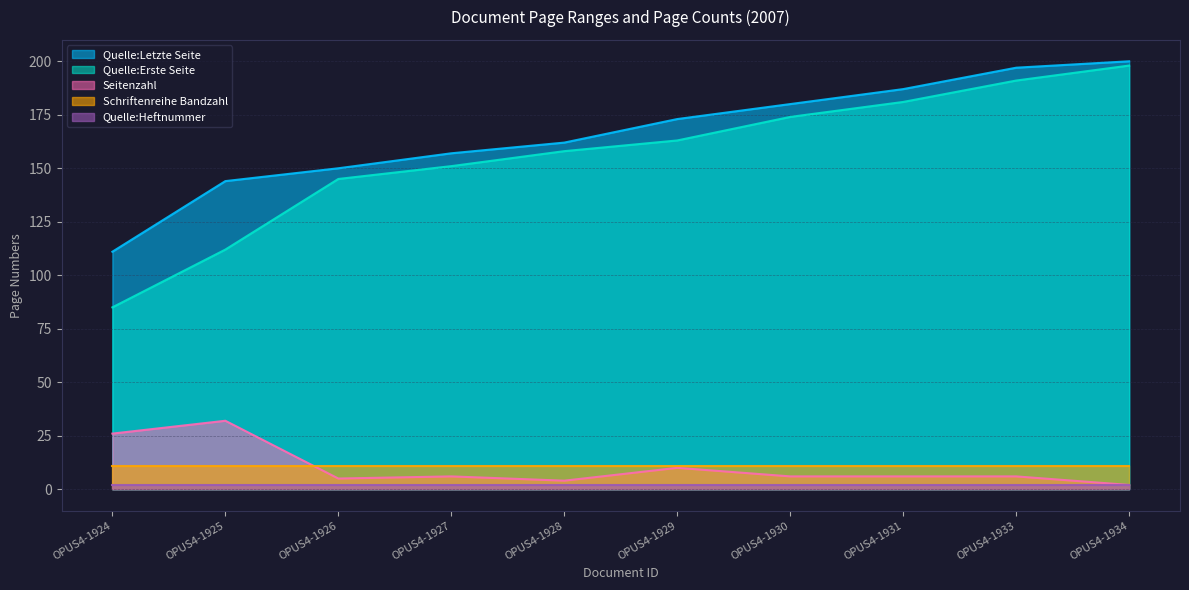

At which category is the sum across all series the highest?

OPUS4-1934